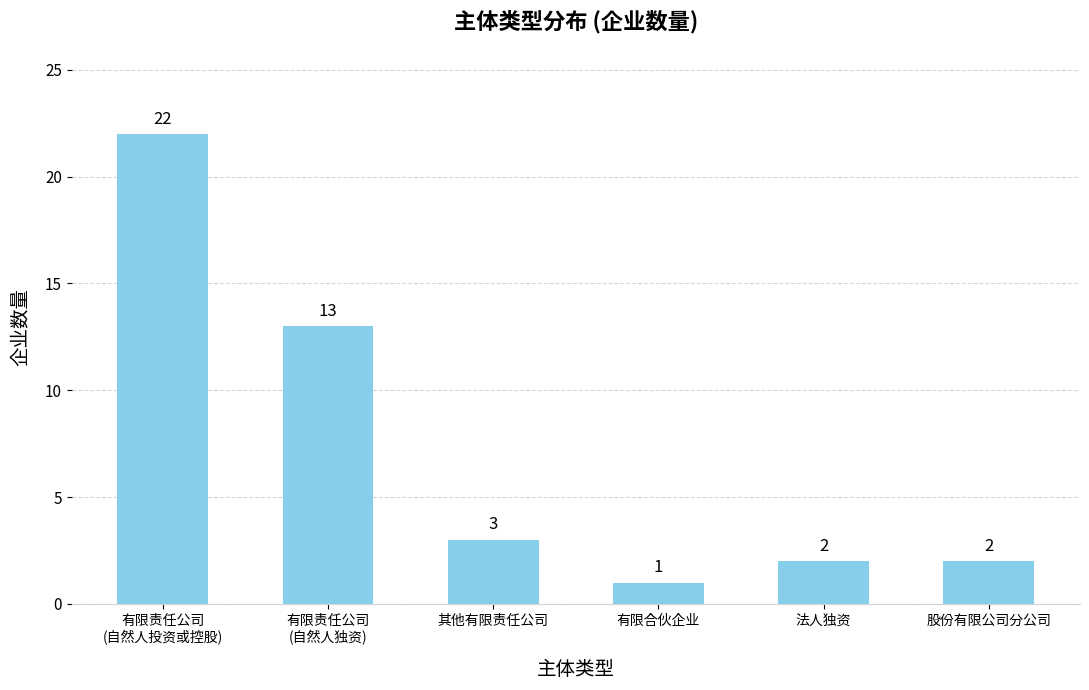

Is it true that the value at 有限合伙企业 is 1?

True